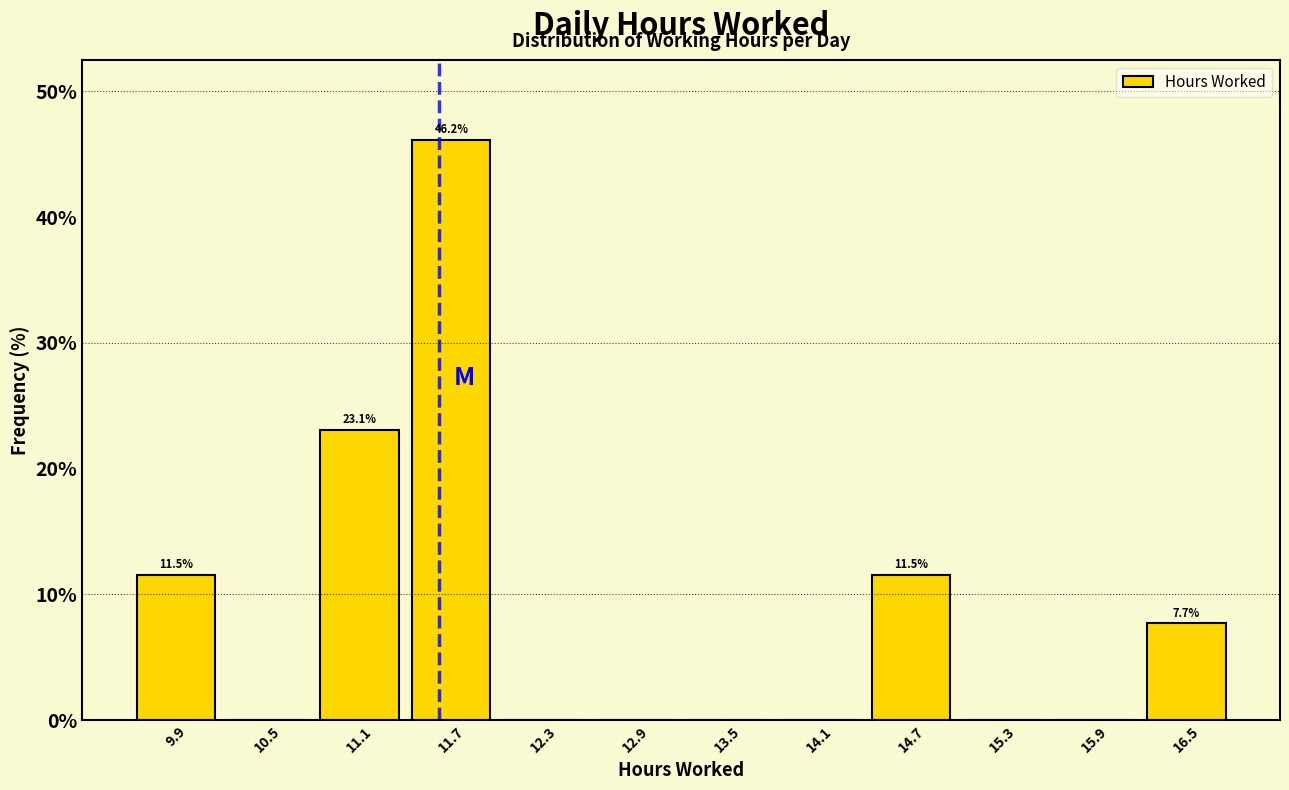

Over which range of the x-axis is the bar tallest?

11.4 to 12.0